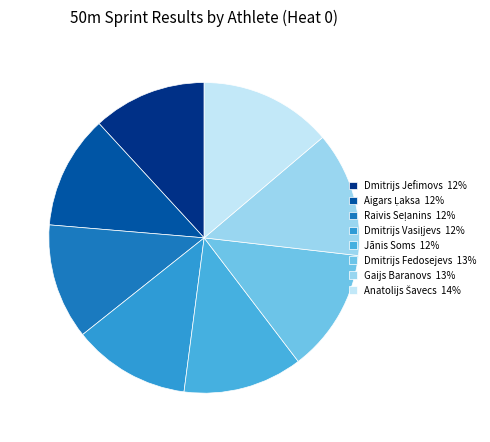

Which slice is the largest?

Anatolijs Šavecs